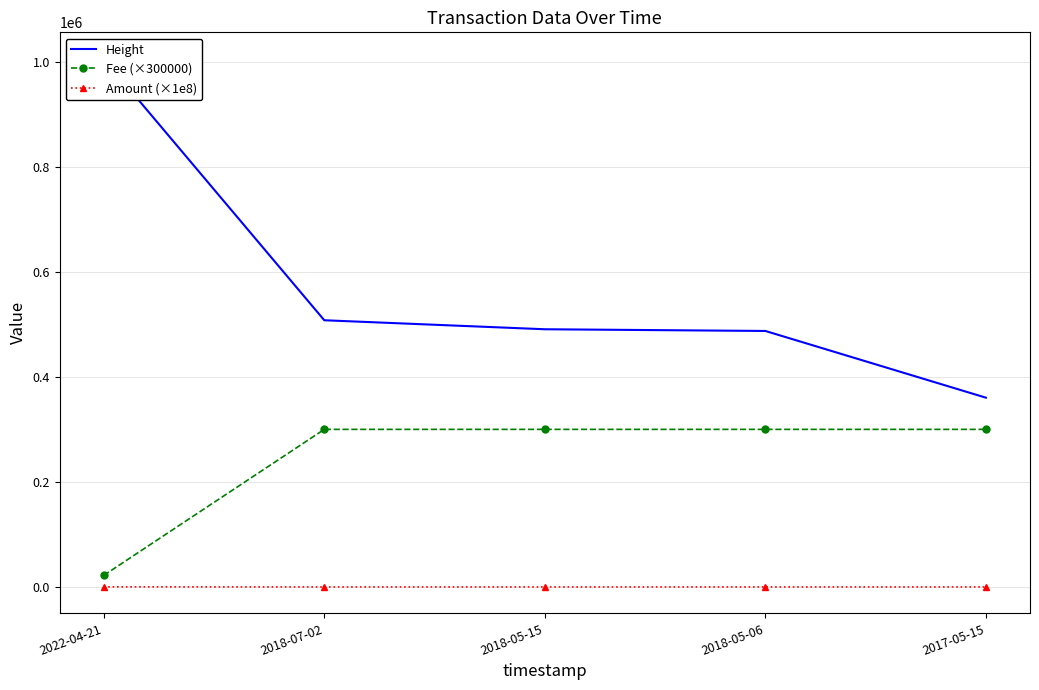

True or false: Fee (×300000) and Amount (×1e8) intersect in this chart.

False